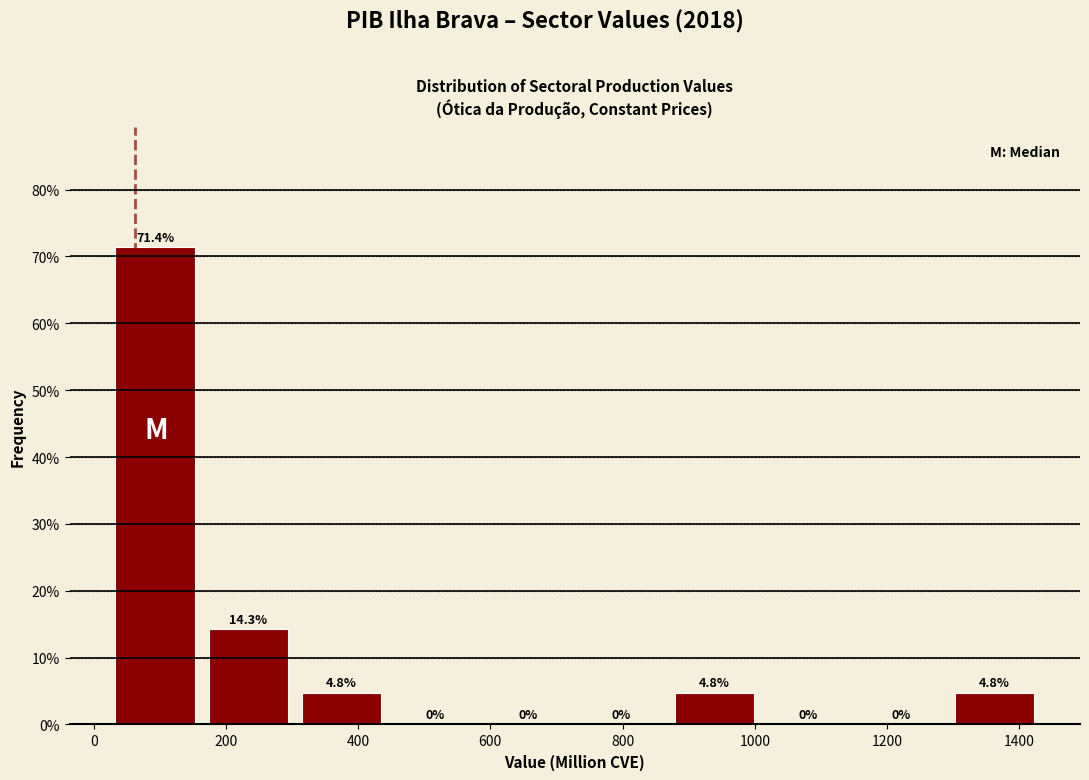

Reading left to right, list every bar in this chart as the range it spans on the x-axis followed by its height. The bar edges are not printed on the chart, so give them approximately, as read against the axis.

20 to 160: 71.4
160 to 300: 14.3
300 to 440: 4.8
440 to 580: 0.0
580 to 720: 0.0
720 to 860: 0.0
860 to 1000: 4.8
1000 to 1160: 0.0
1160 to 1300: 0.0
1300 to 1440: 4.8